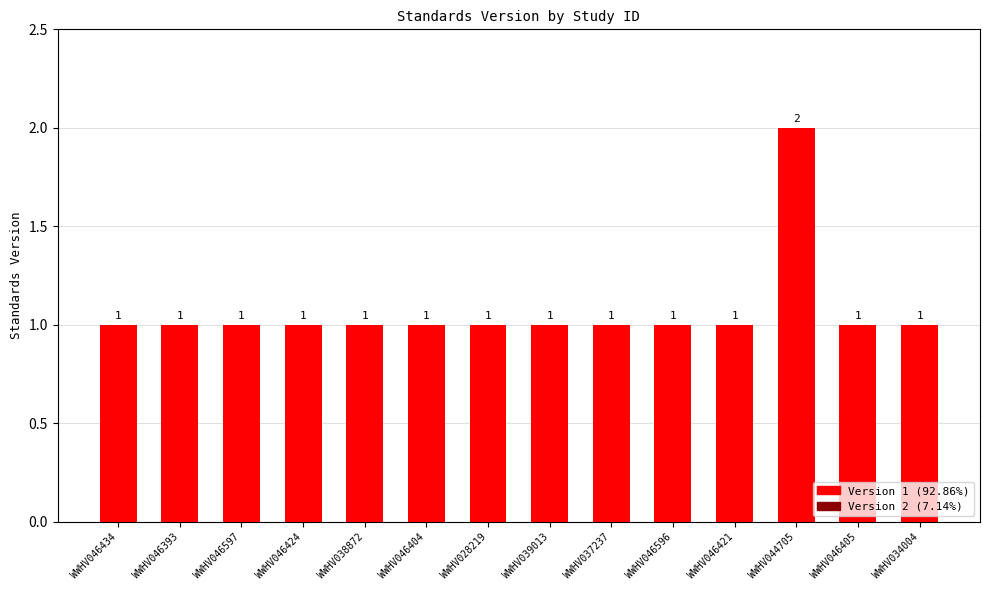

What is the value of the 7th bar from the left?

1